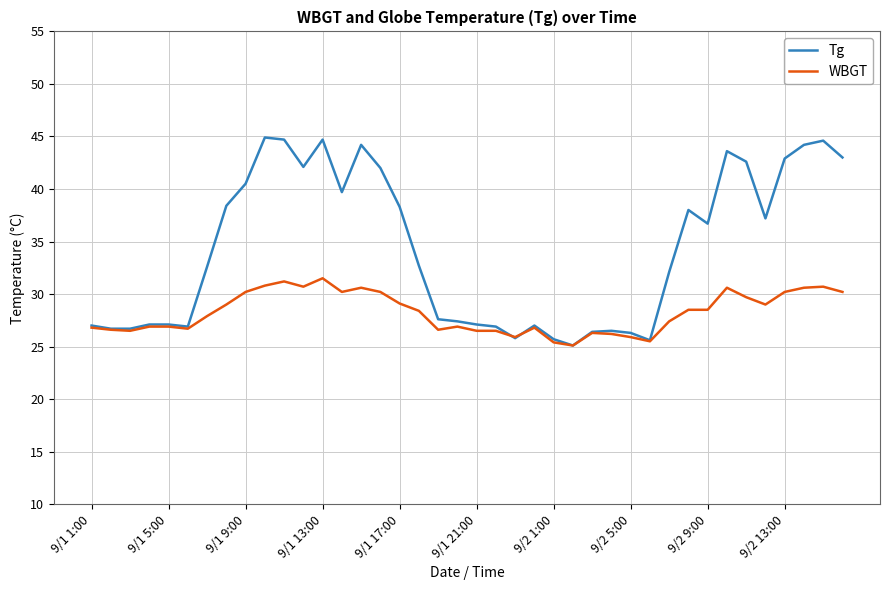

True or false: WBGT has more than 2 interior local peaks.

True